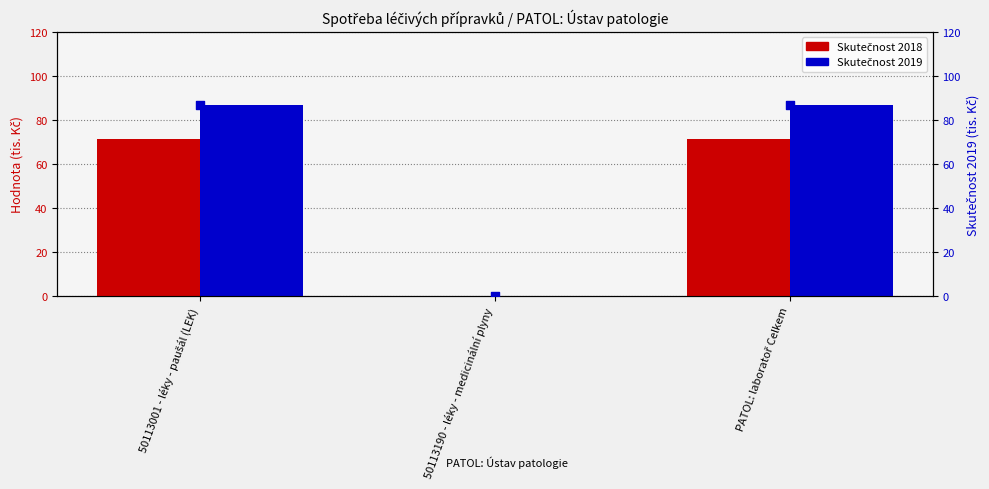

Which series reaches the maximum Y coordinate?

Skutečnost 2019